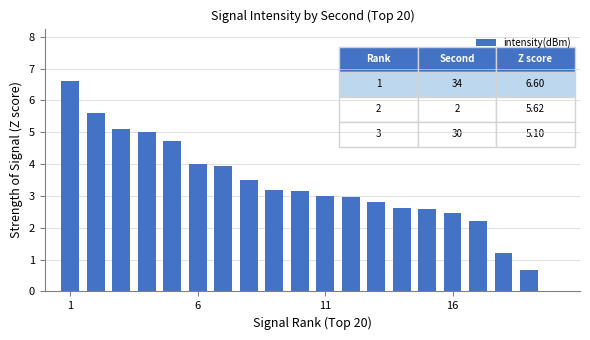

What is the sum of all values?

65.4